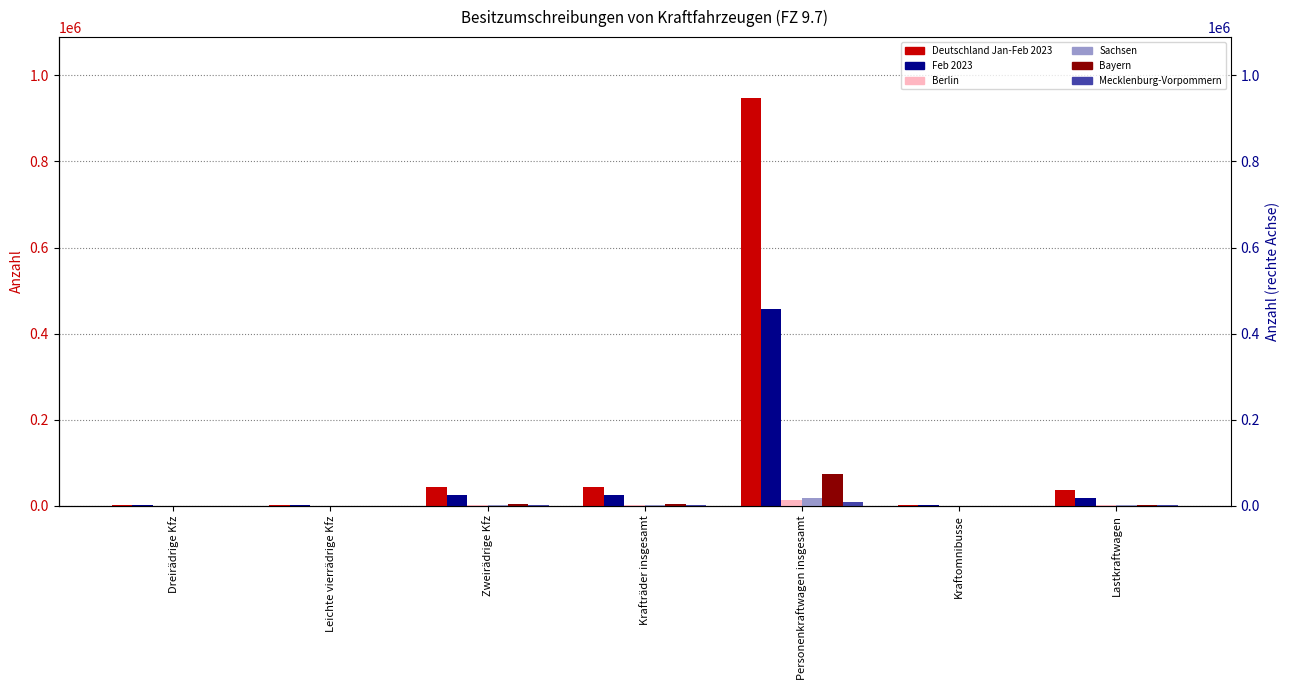

What is the label of the 7th bar from the left?

Lastkraftwagen